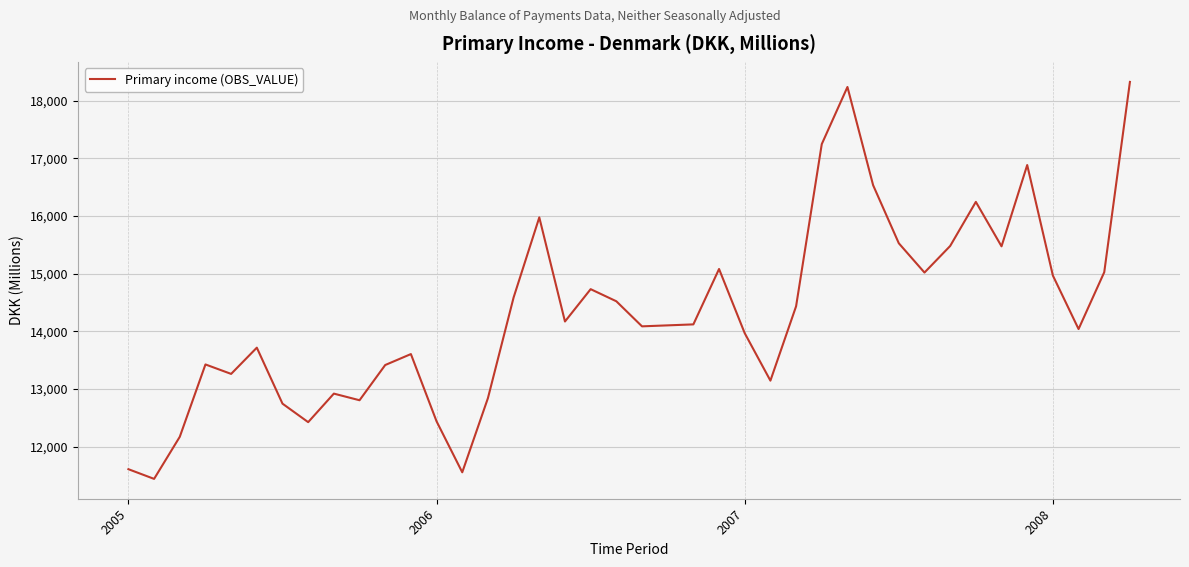

What is the greatest value displayed?

18327